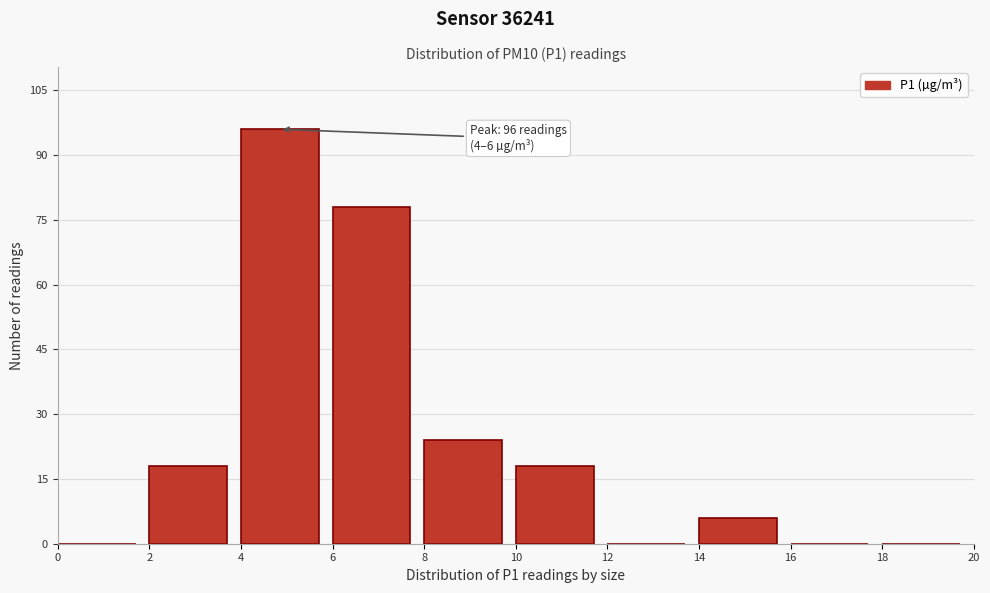

Over which range of the x-axis is the bar tallest?

4 to 6